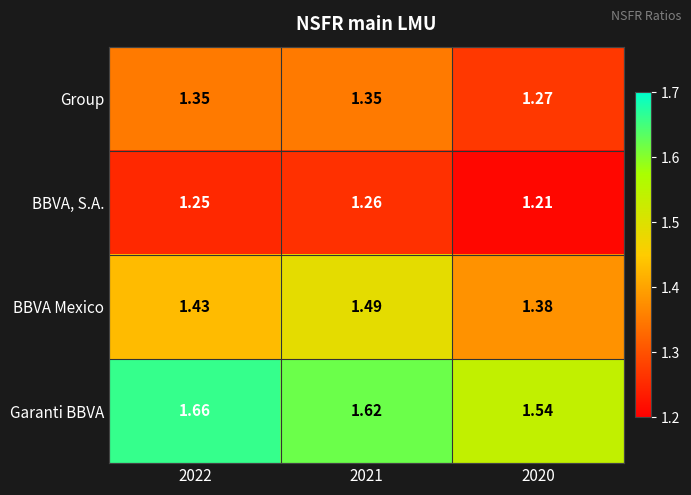

Which series has the widest spread of values?

Garanti BBVA